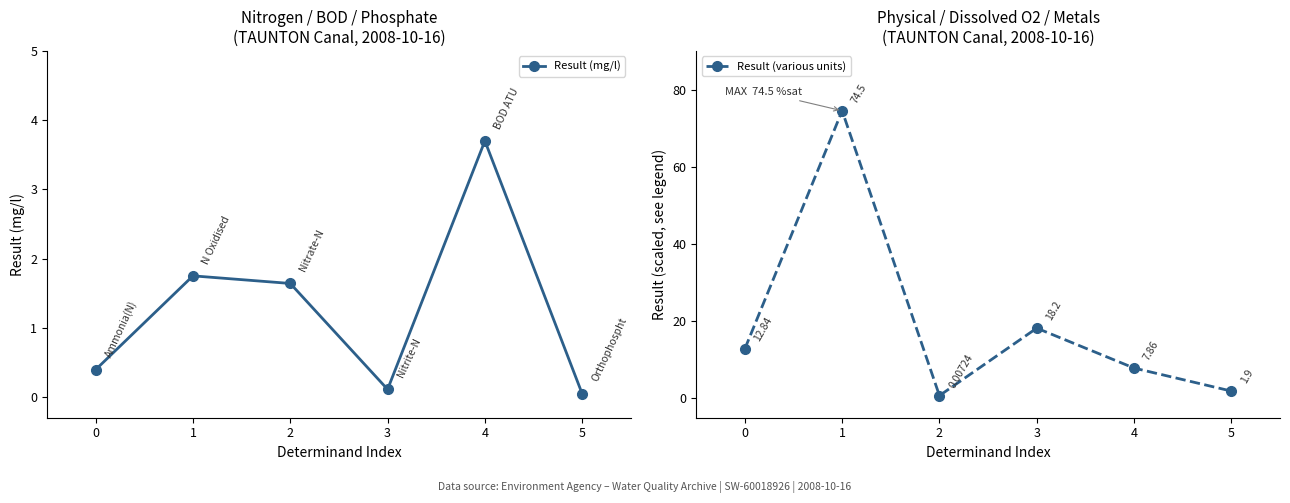

At how many categories does at least one series exceed 6?

4